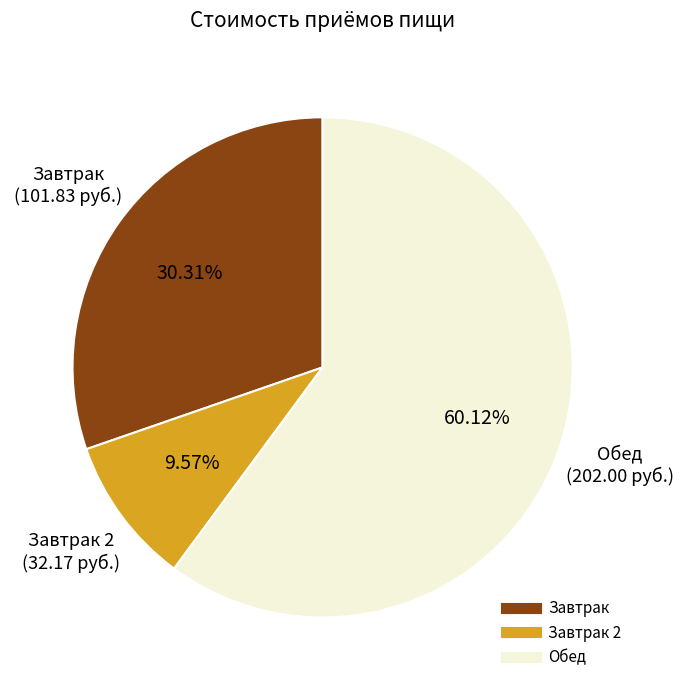

Is there a majority slice in this chart?

Yes